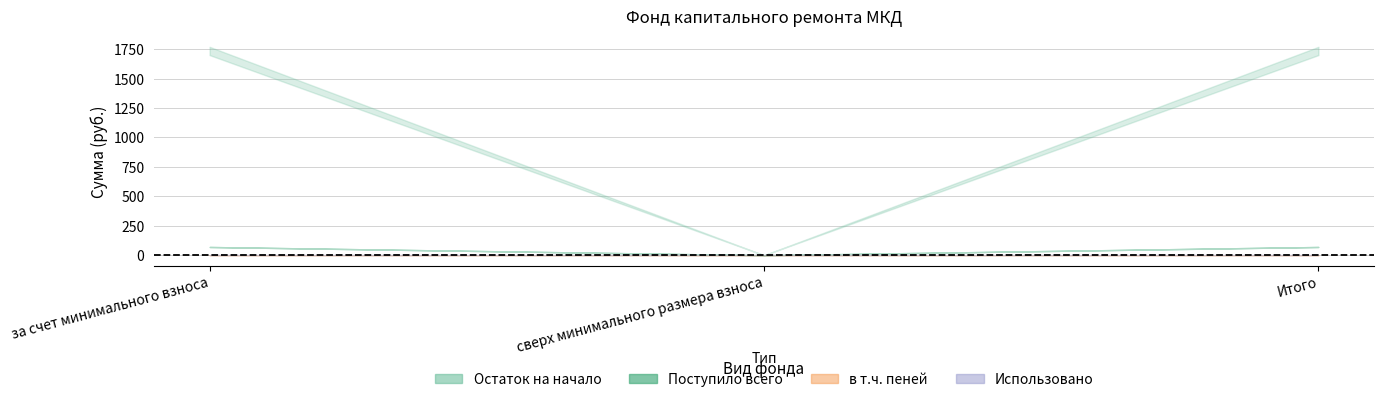

Which category has the lowest value in the в т.ч. пеней series?

сверх минимального размера взноса